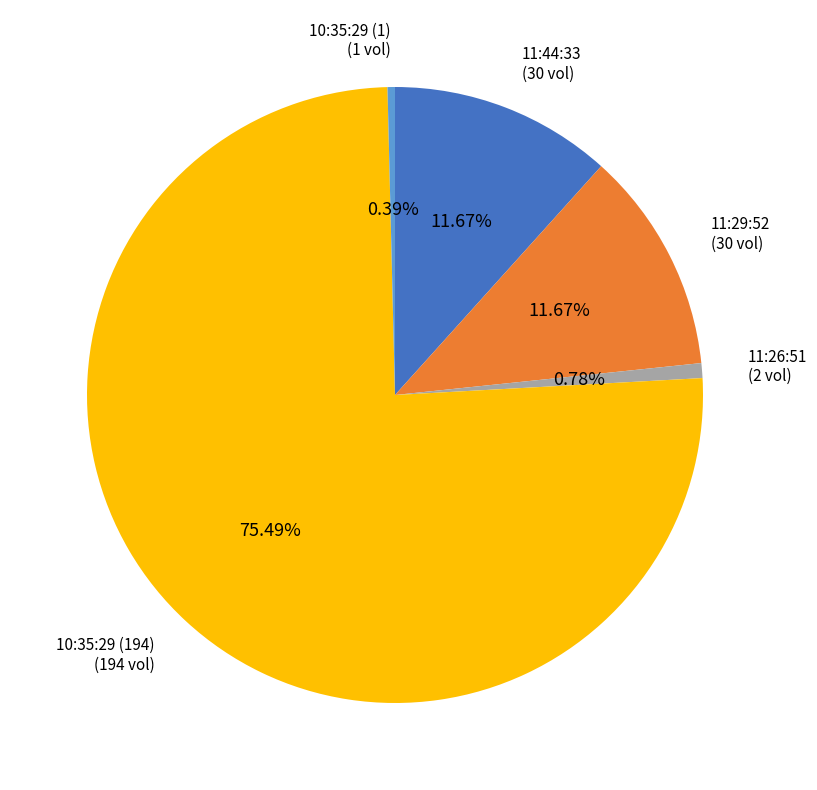

To the nearest percent, what portion does 11:44:33 represent?

12%